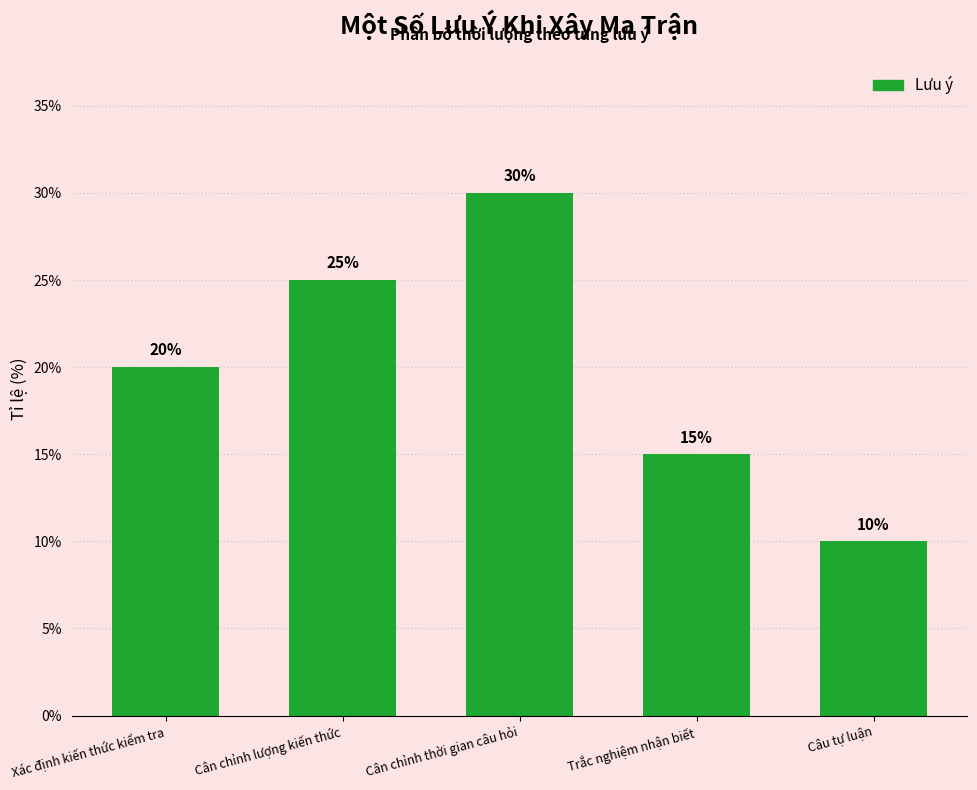

Is it true that the value at Cân chỉnh thời gian câu hỏi is 30?

True